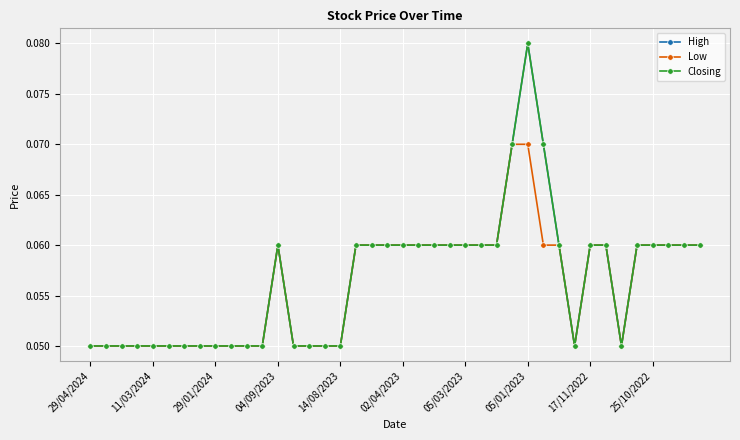

At which label is High closest to 0?

29/04/2024